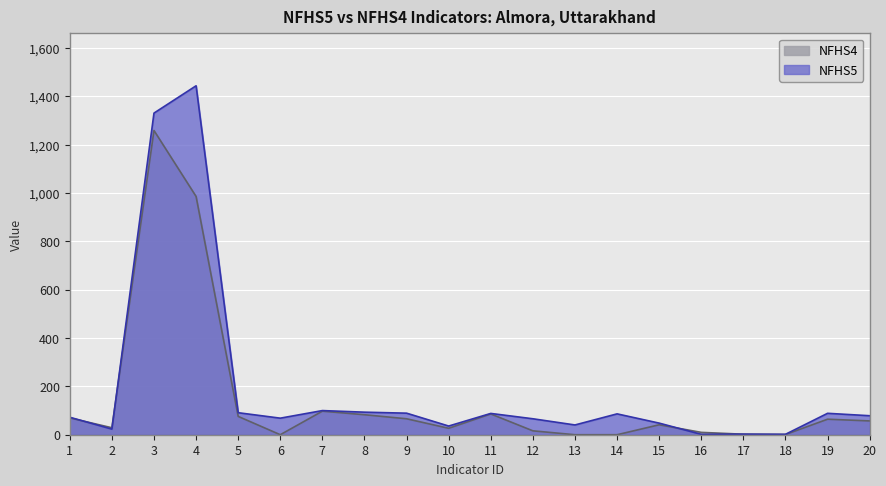

Which series has the largest total across all categories?

NFHS5